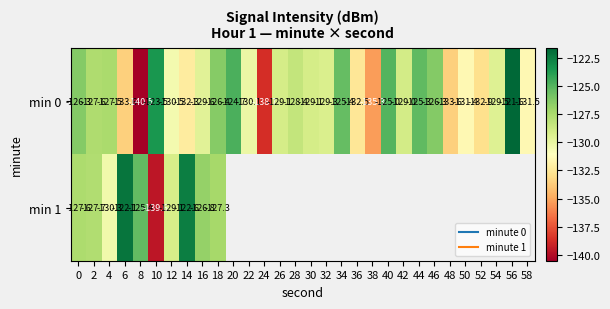

At how many categories does at least one series exceed -126?

9